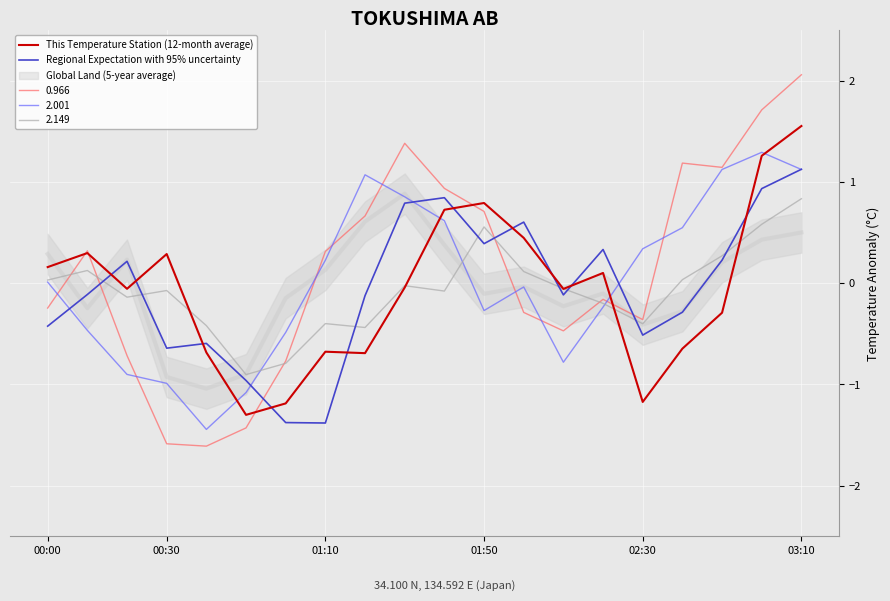

In Regional Expectation with 95% uncertainty, how many points are higher than both neighbors (excluding endpoints)?

5